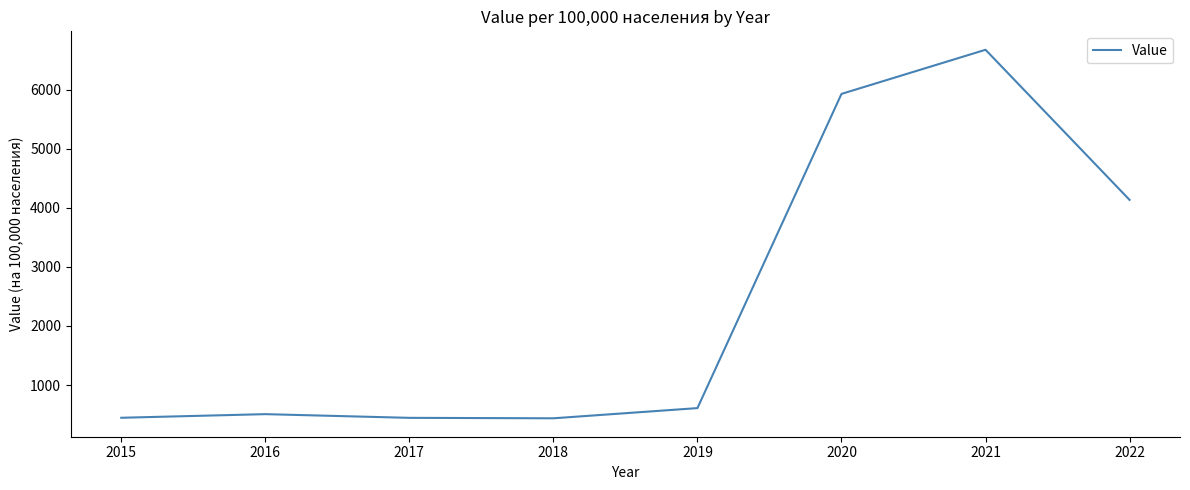

What is the sum of all values?

19185.5